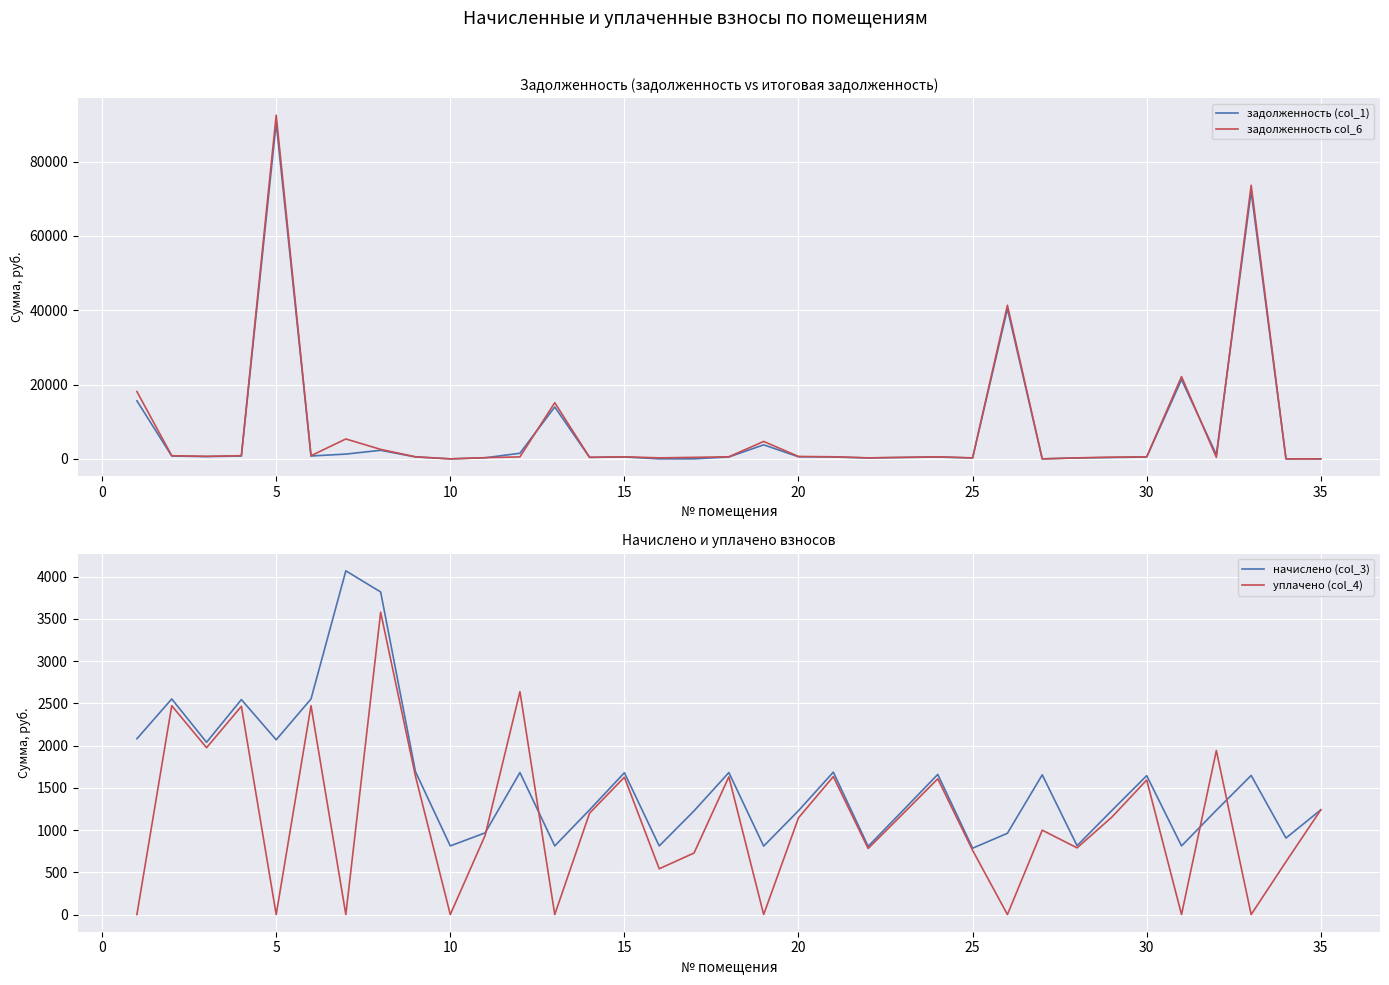

Which series changed the most between 0 and 25?

задолженность col_6